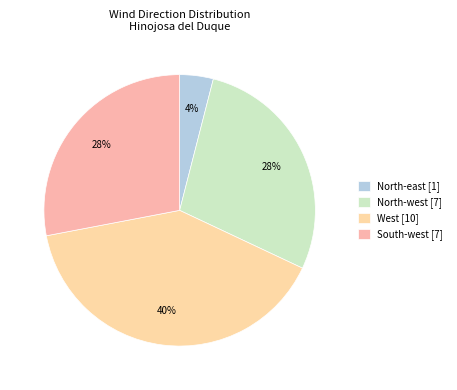

Which category has the biggest portion of the pie?

West